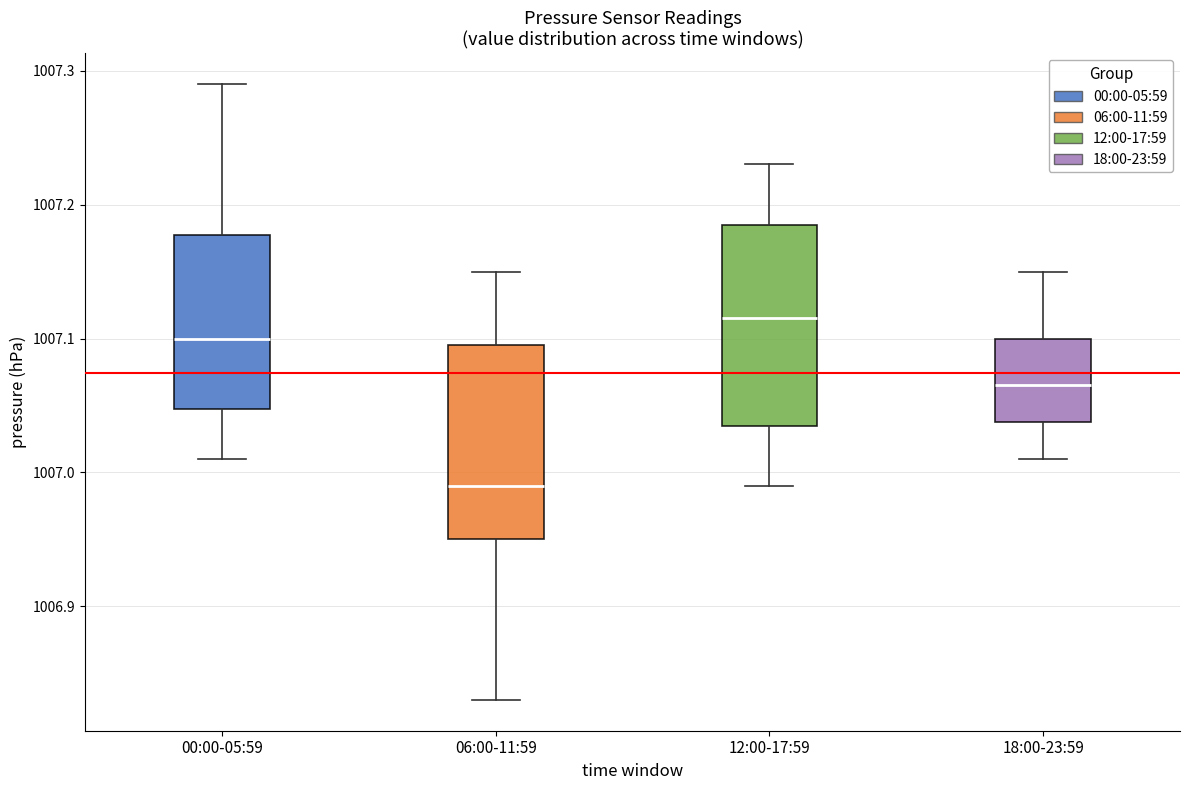

Which box has the lowest median line?

06:00-11:59